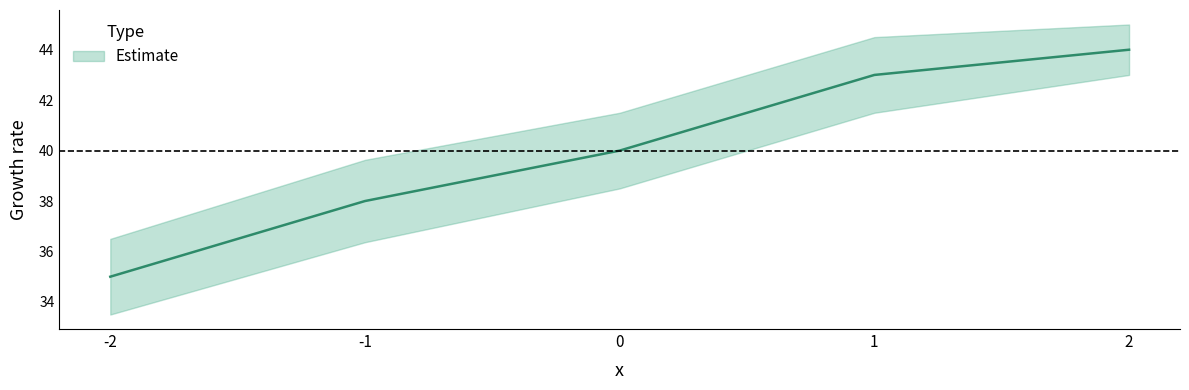

What is the ratio of the value at -1 to the value at -2?

1.1